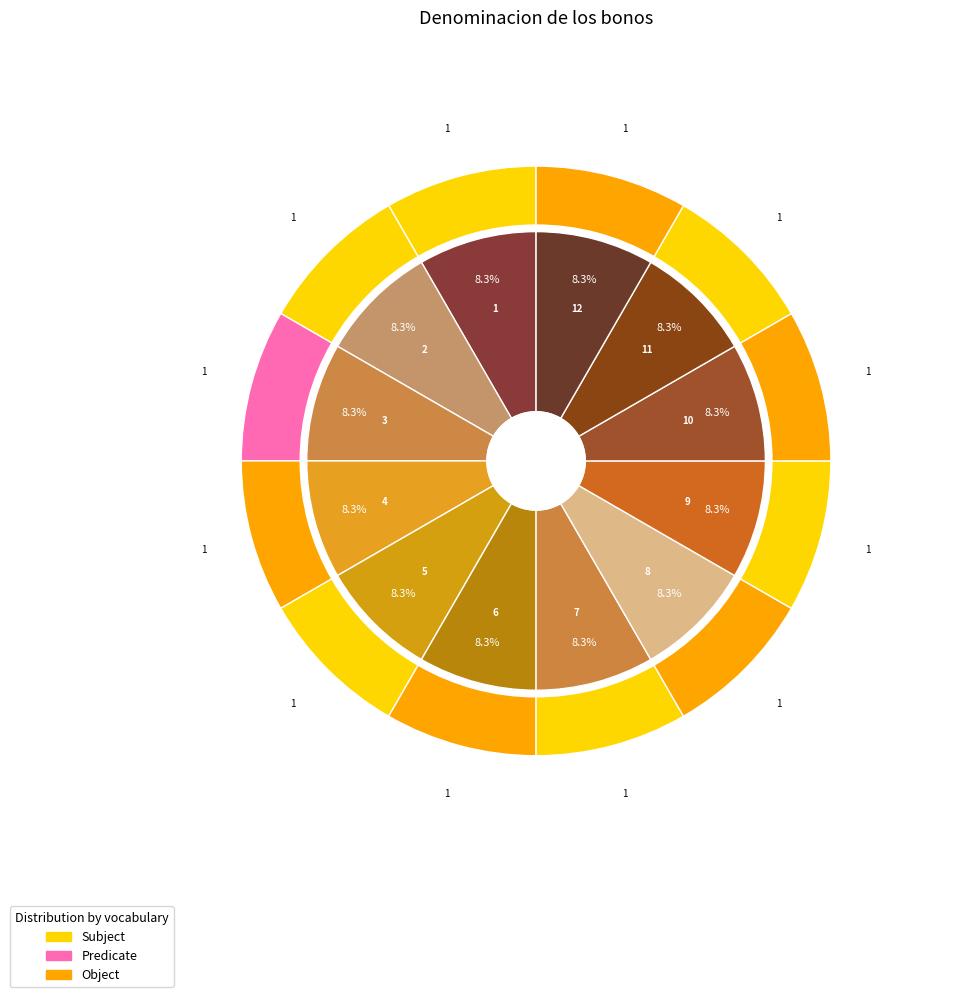

Do 11 and 9 together represent more than half of the pie?

No